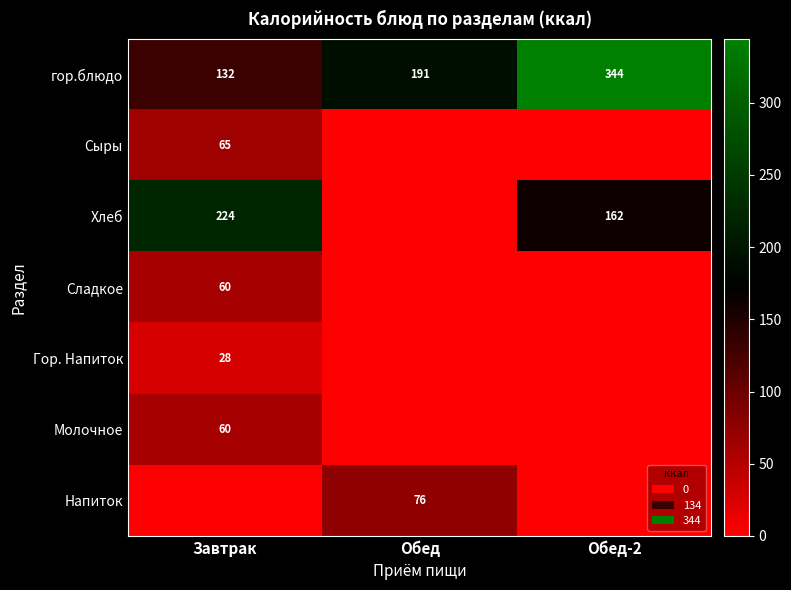

True or false: гор.блюдо has a value of 342 at Обед.

False